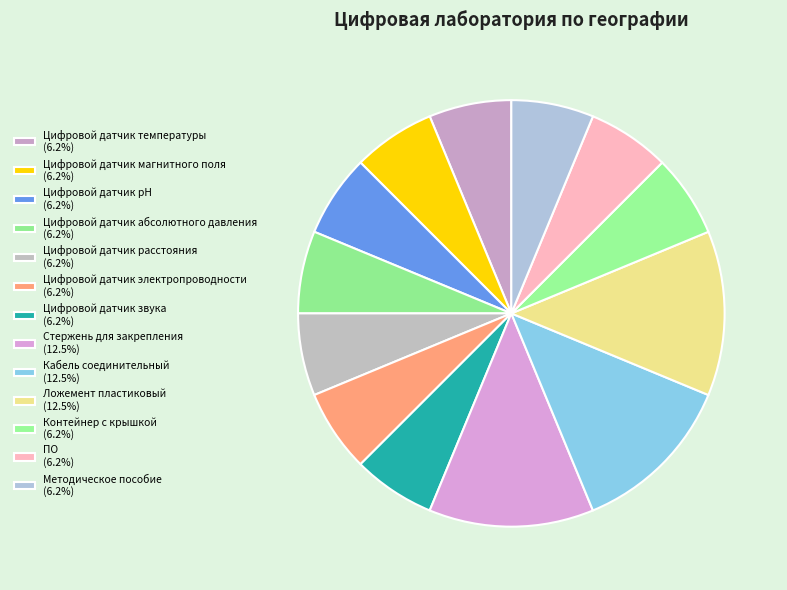

How many slices are in this pie chart?

13